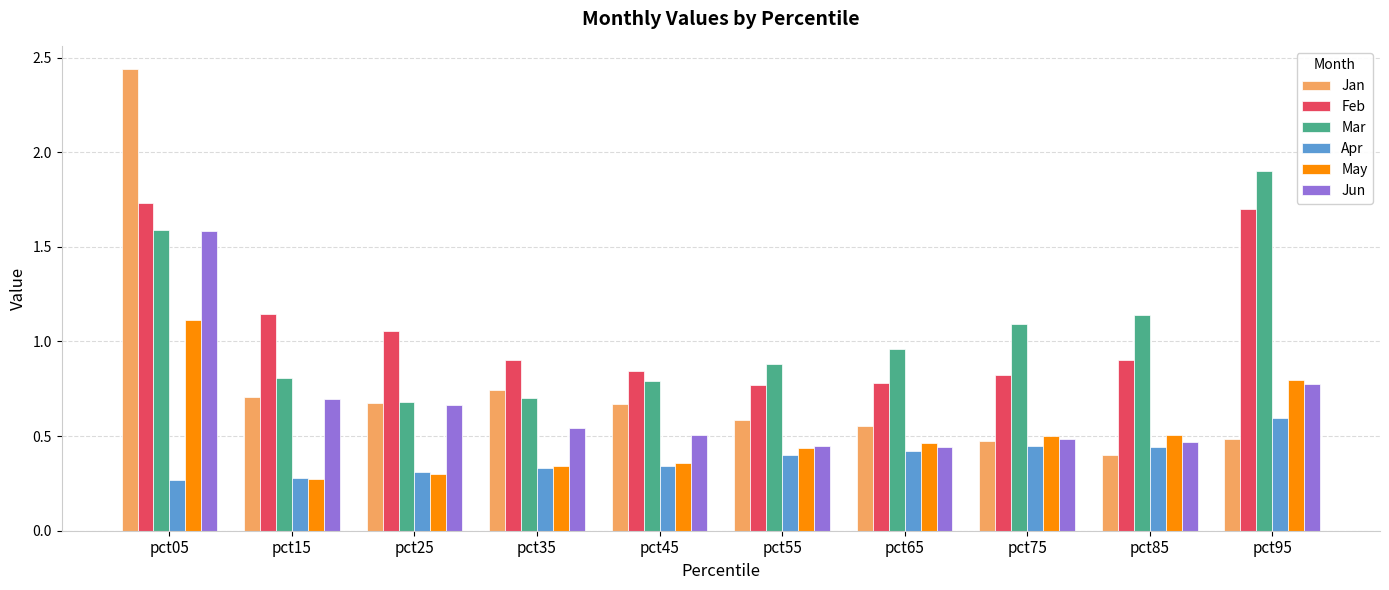

How many series are shown in this chart?

6